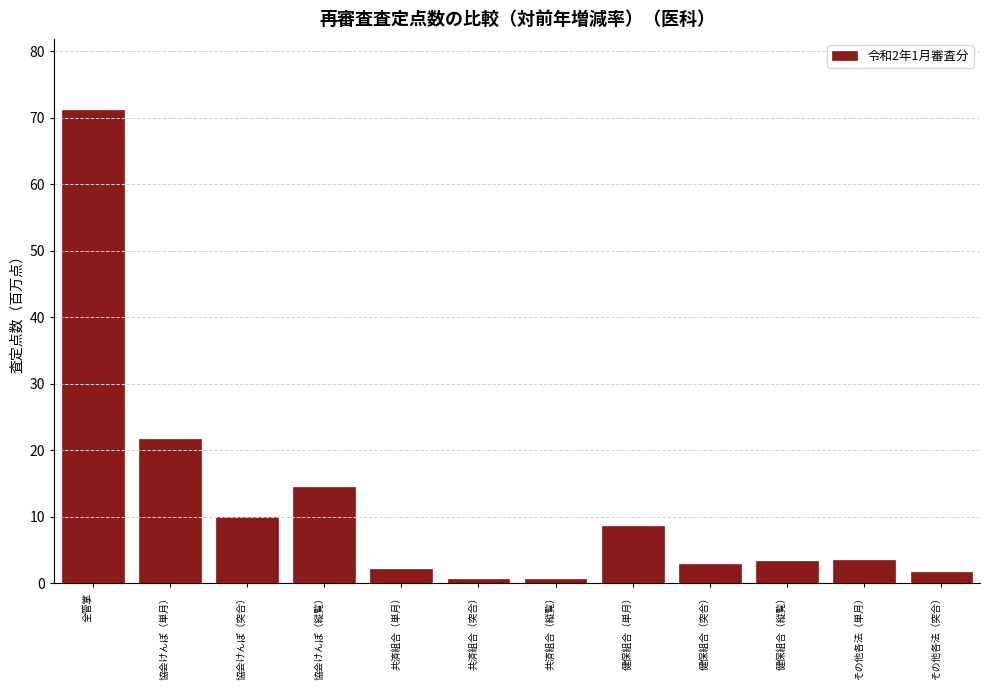

At which category does the chart reach its peak across all series?

全管掌